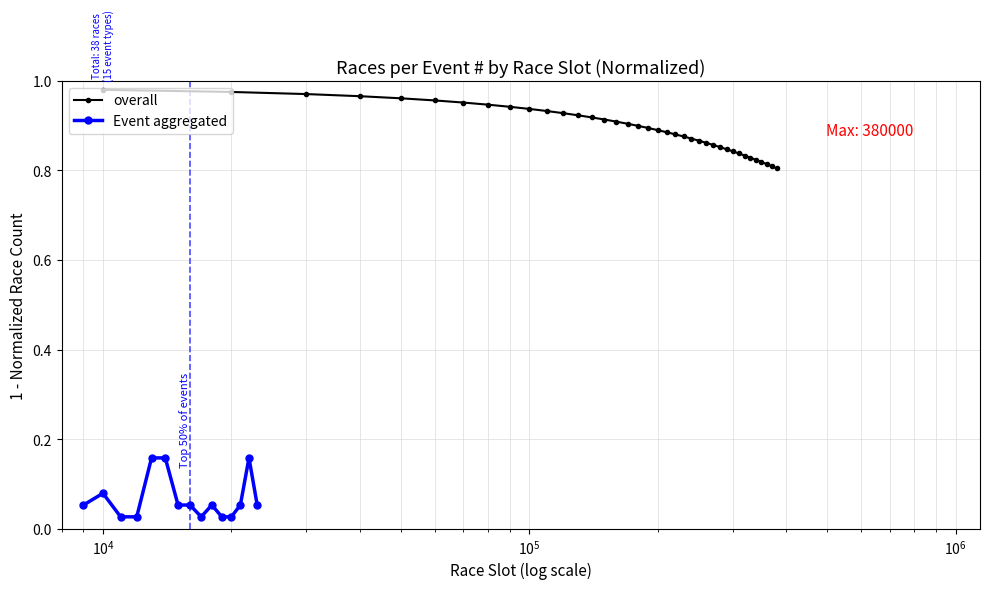

Does the chart display data point markers on the line(s)?

Yes